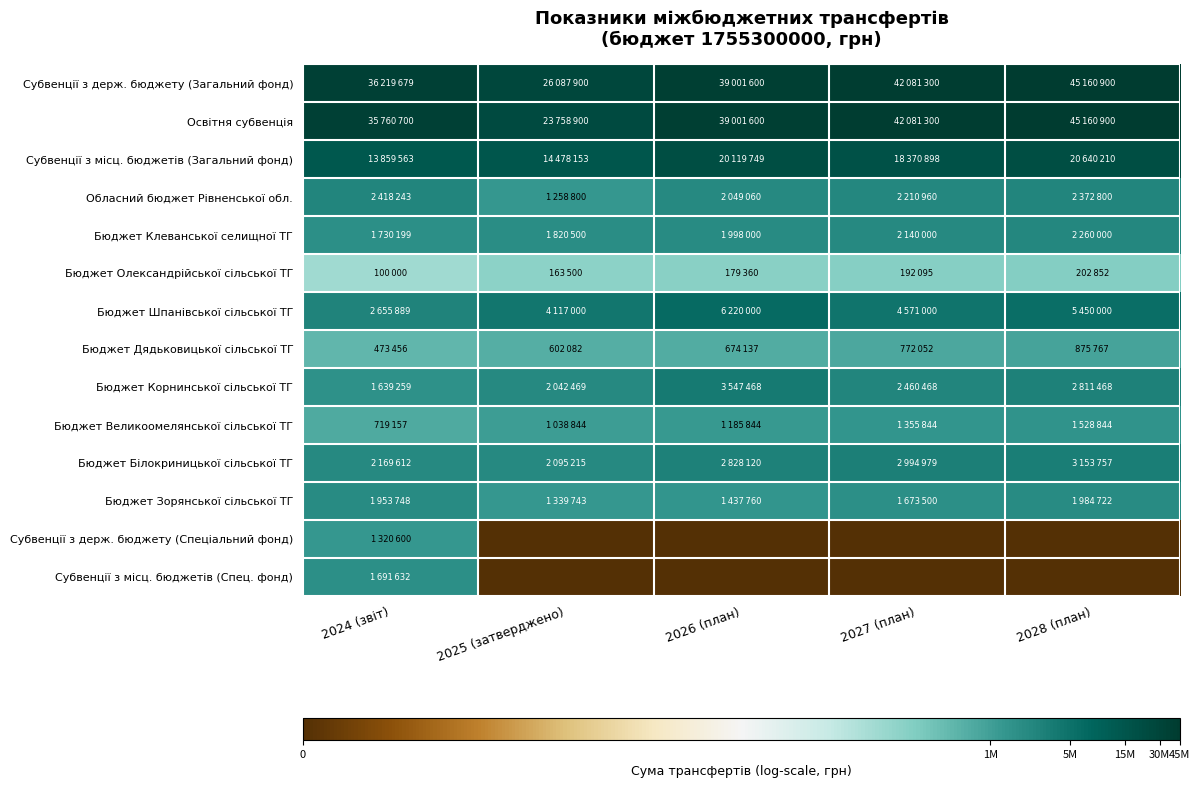

Which series has the largest total across all categories?

Субвенції з держ. бюджету (Загальний фонд)